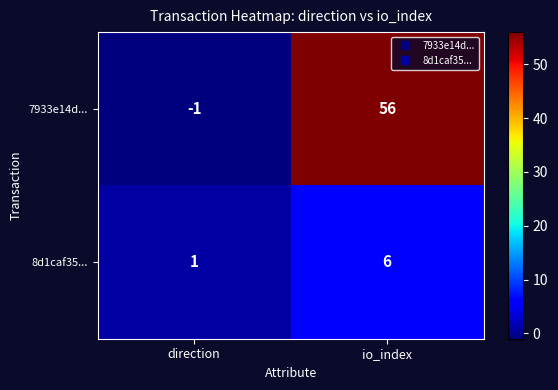

Rank the series by their average value, from lowest to highest.

8d1caf35..., 7933e14d...